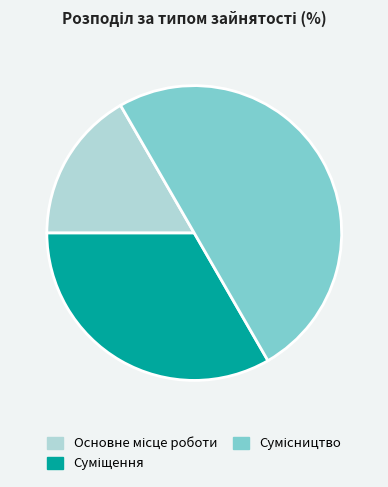

What percentage is the Основне місце роботи slice, to the nearest percent?

17%